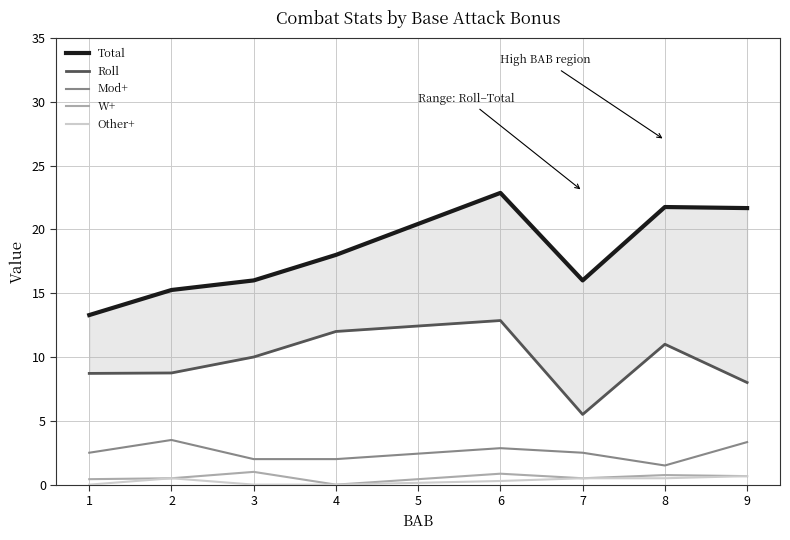

What is the difference between the second highest and second lowest values in the Roll series?

4.0